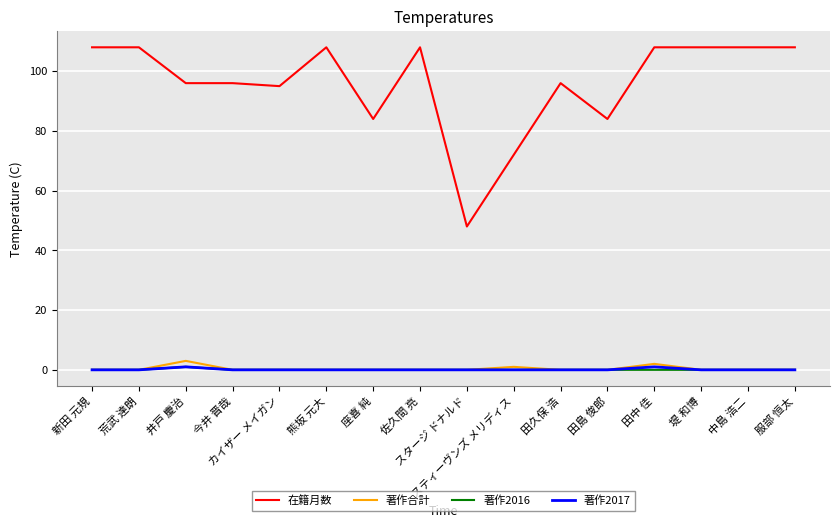

What are all the series names shown in the legend?

在籍月数, 著作合計, 著作2016, 著作2017